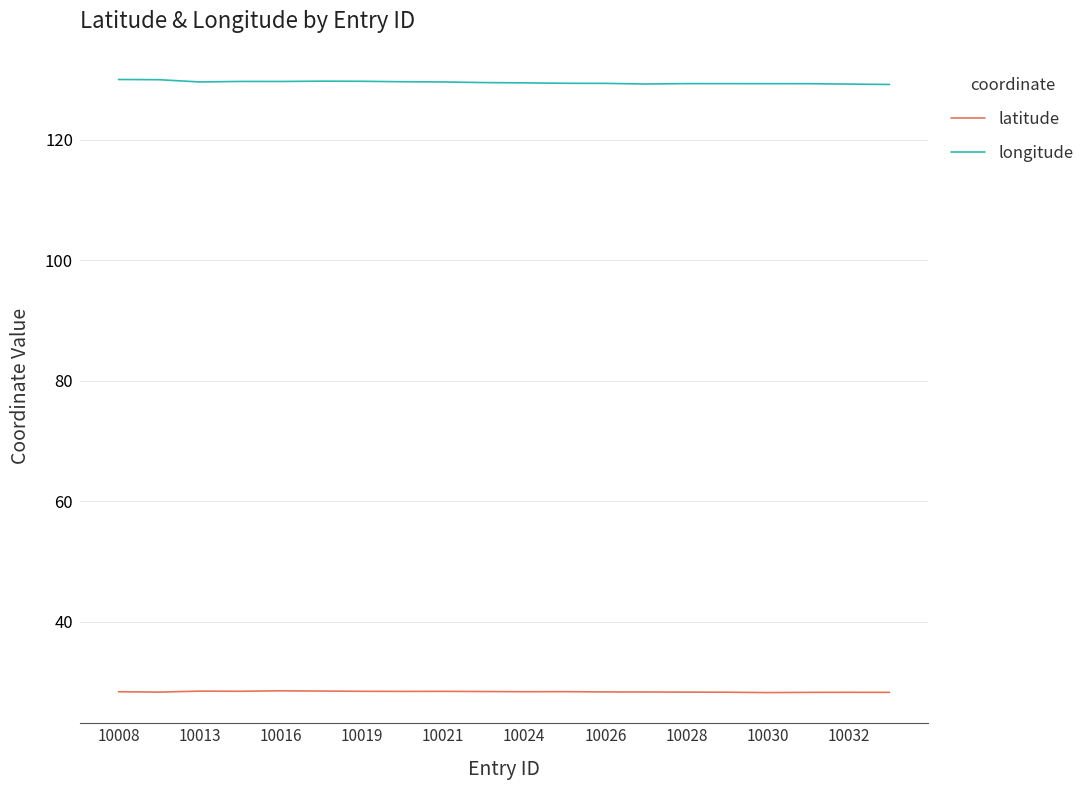

Rank the series by their average value, from highest to lowest.

longitude, latitude